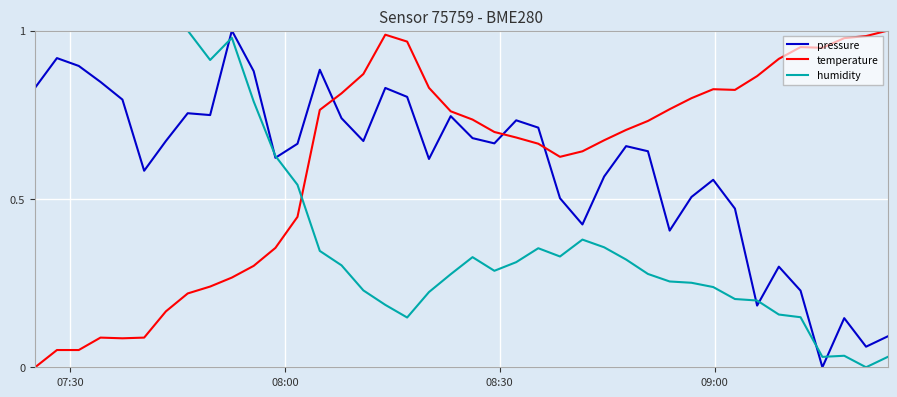

How many values in humidity are above zero?

39